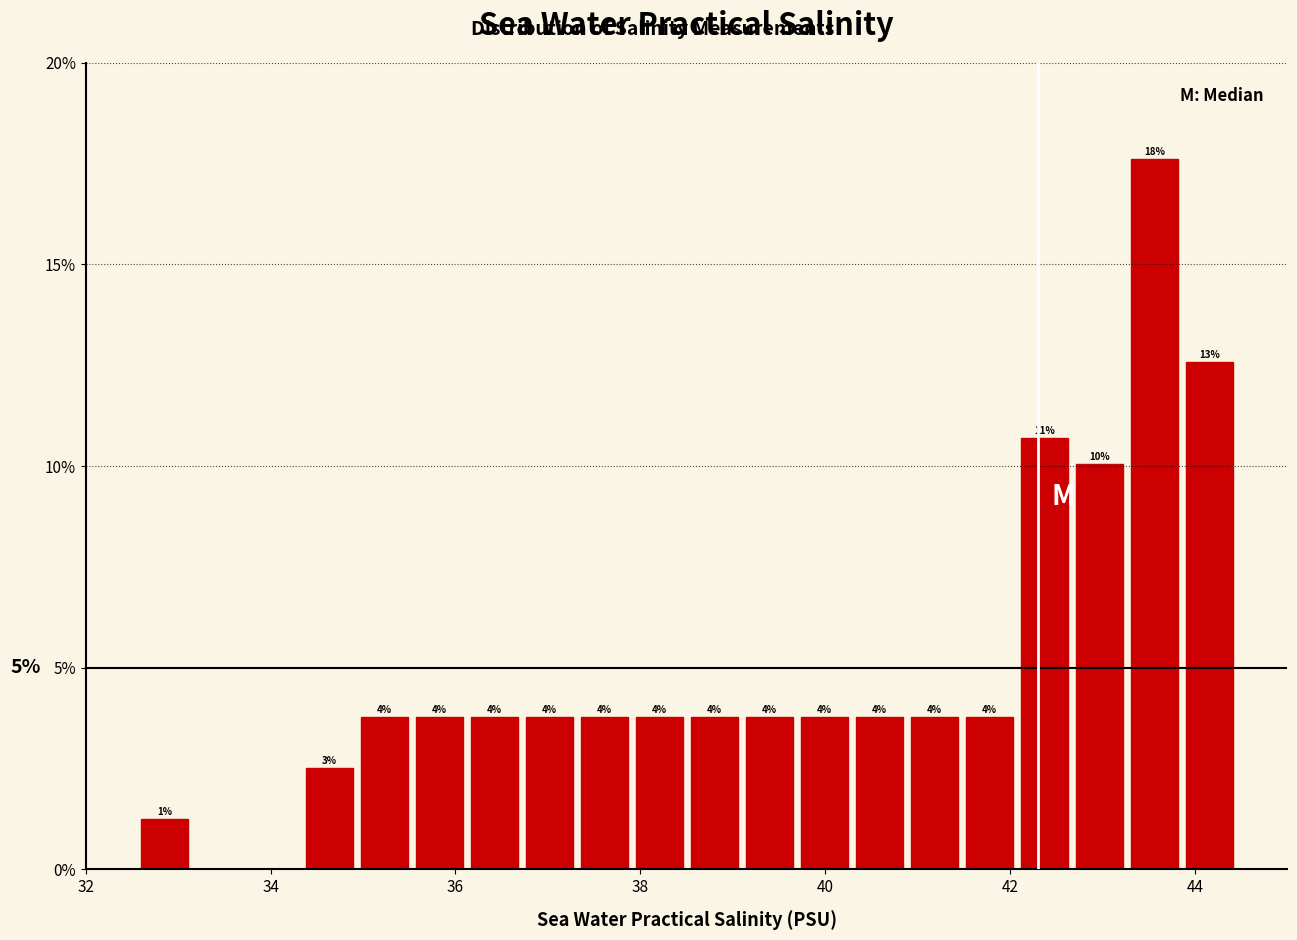

Around what value on the x-axis is the tallest bar? Give the approximate position of its centre, as read against the axis.

43.6